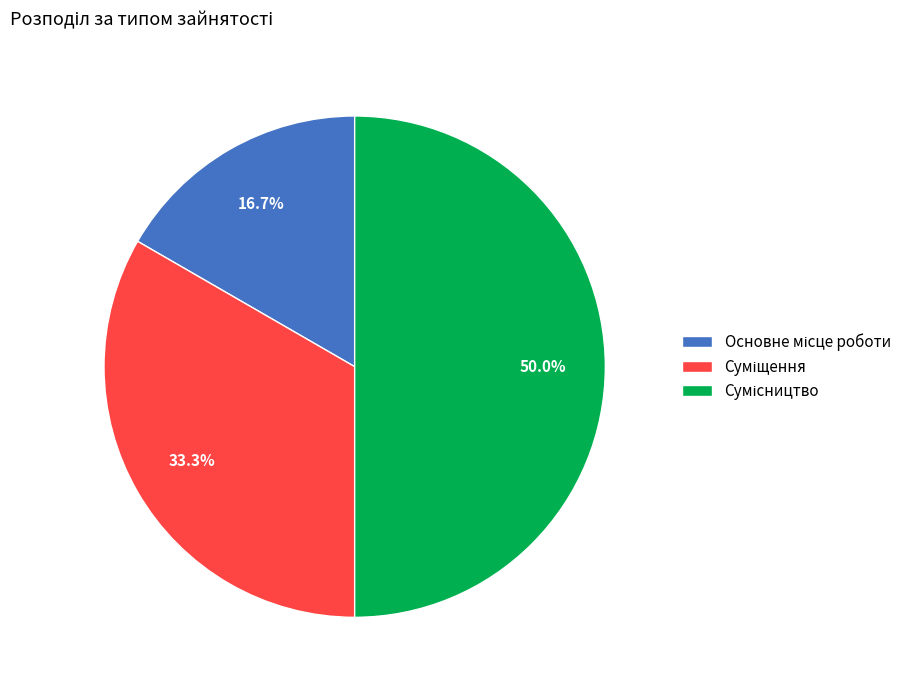

Does Основне місце роботи represent more than half of the total?

No